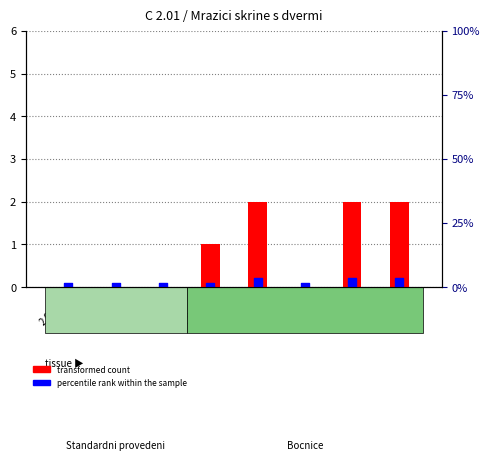

Which series reaches the maximum Y coordinate?

transformed count